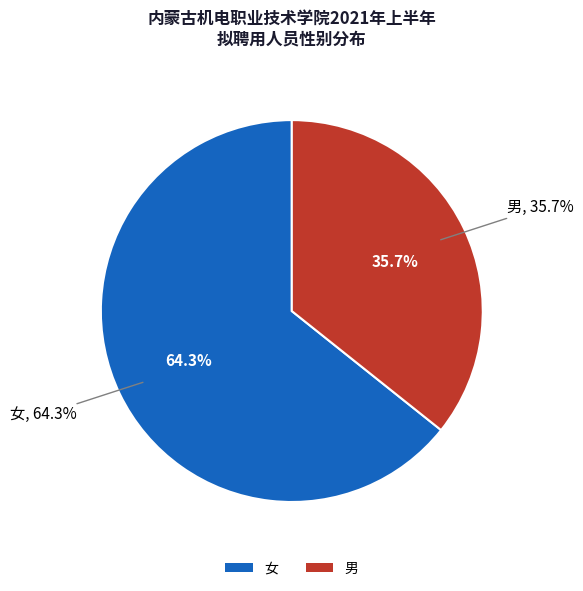

To the nearest percent, what percentage of the pie is 女?

64%